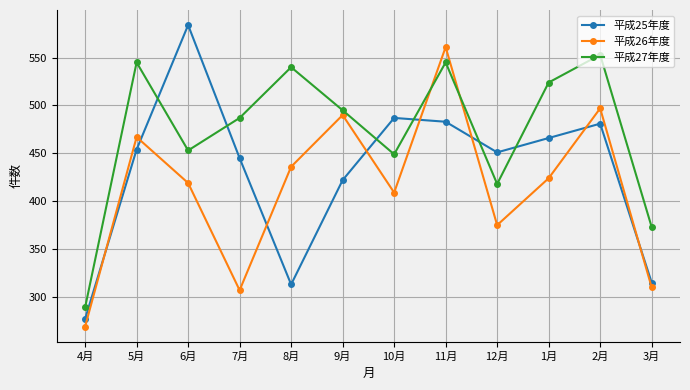

What is the label of the 11th point from the left?

2月